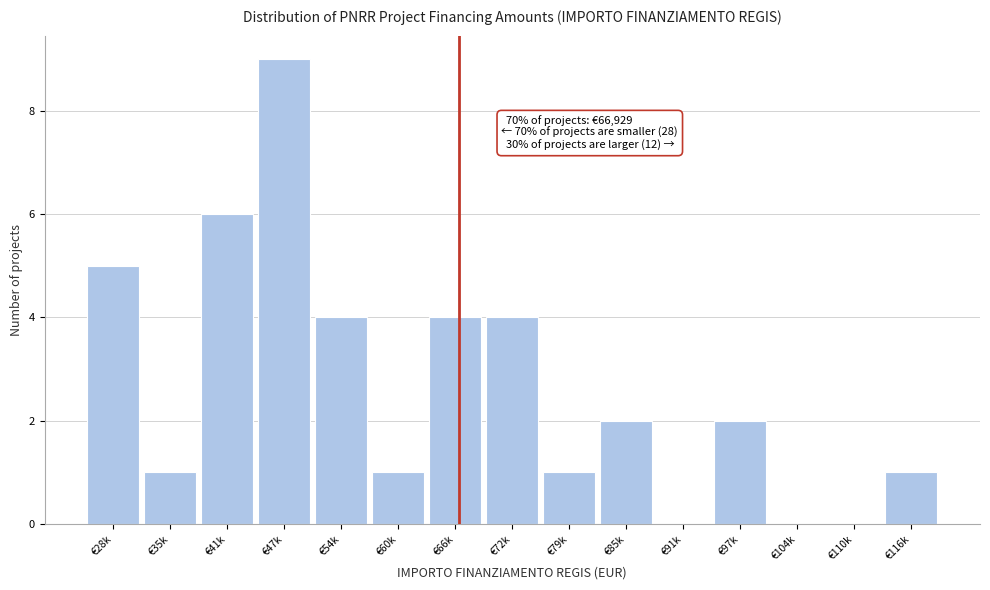

Reading left to right, list all the values displayed in this chart.

€28k=5	€35k=1	€41k=6	€47k=9	€54k=4	€60k=1	€66k=4	€72k=4	€79k=1	€85k=2	€91k=0	€97k=2	€104k=0	€110k=0	€116k=1